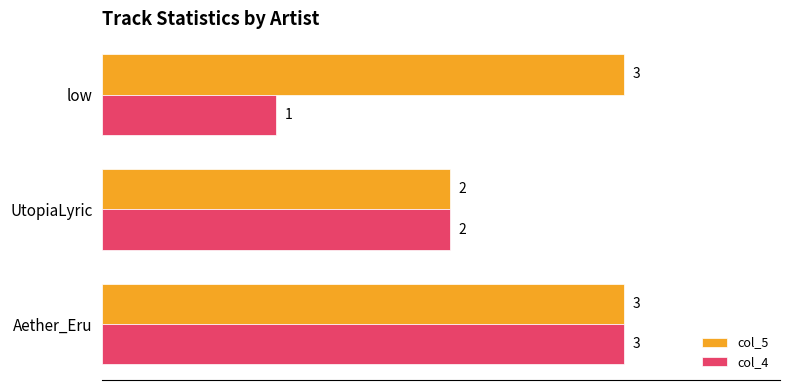

Which series has the widest spread of values?

col_4